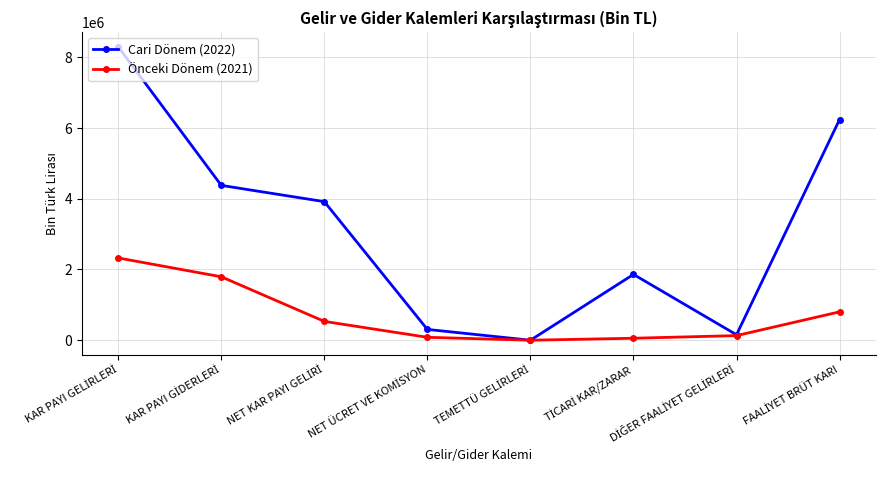

List the series in order of their peak value, highest first.

Cari Dönem (2022), Önceki Dönem (2021)